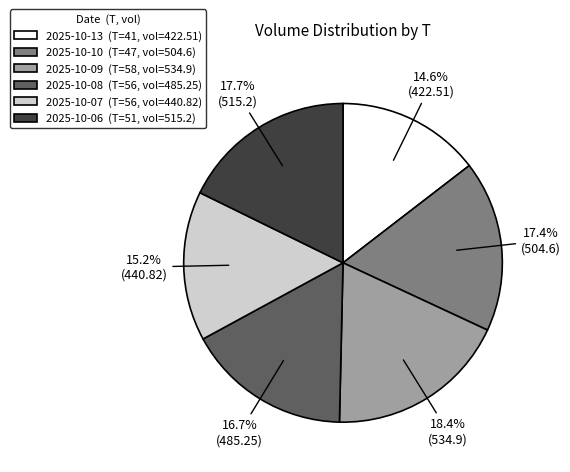

Does 2025-10-07 (T=56, vol=440.82) account for over 50% of the chart?

No